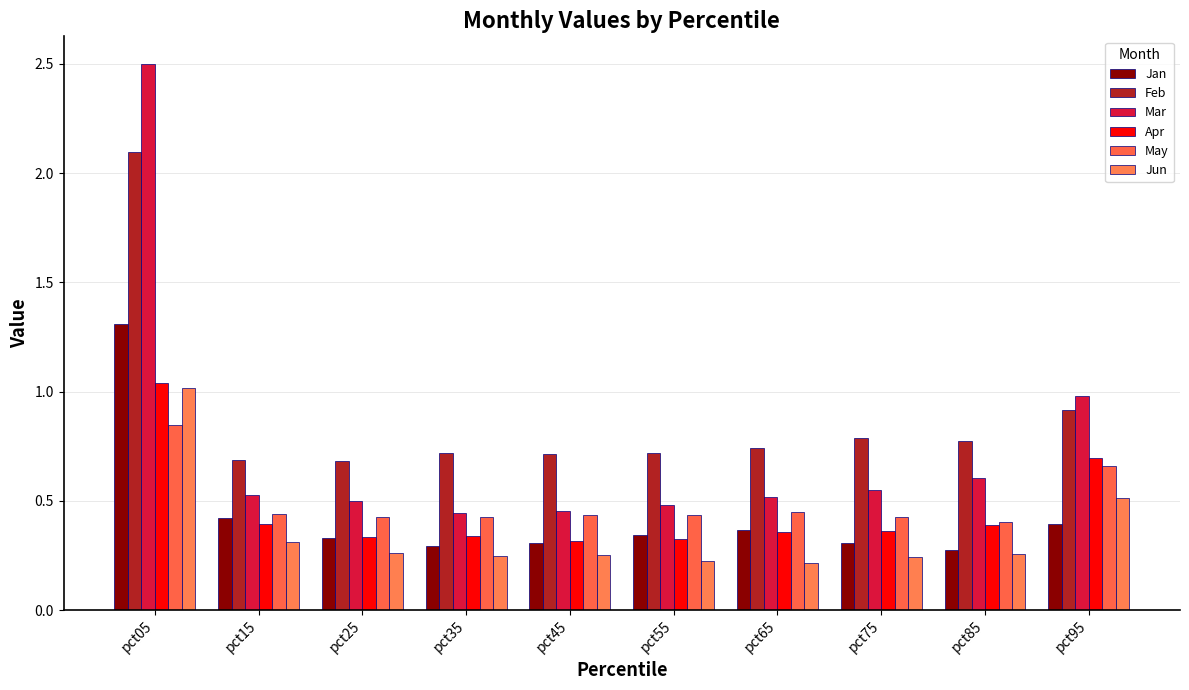

At how many categories does at least one series exceed 1?

1